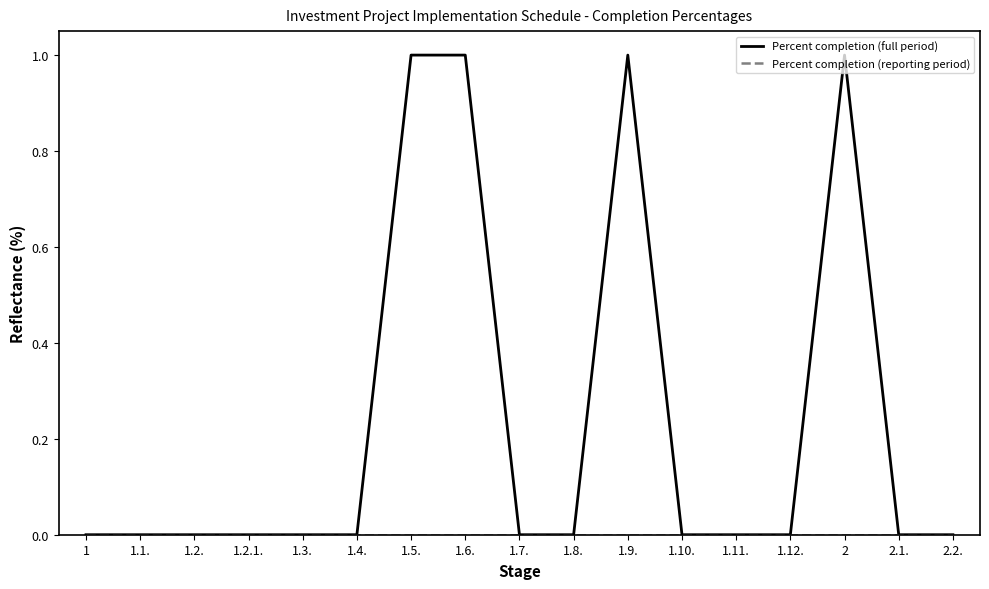

Does the chart display data point markers on the line(s)?

No